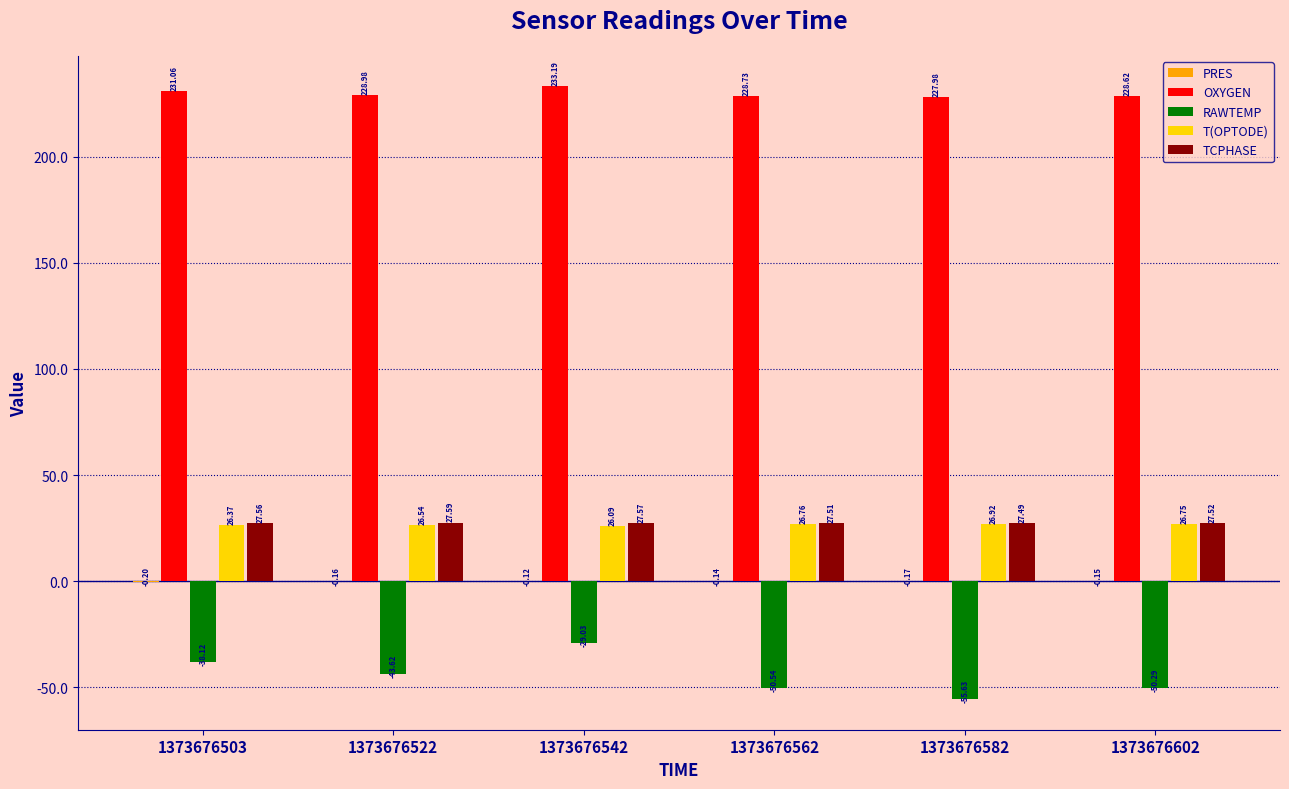

Which series changed the most between 1373676542 and 1373676602?

RAWTEMP